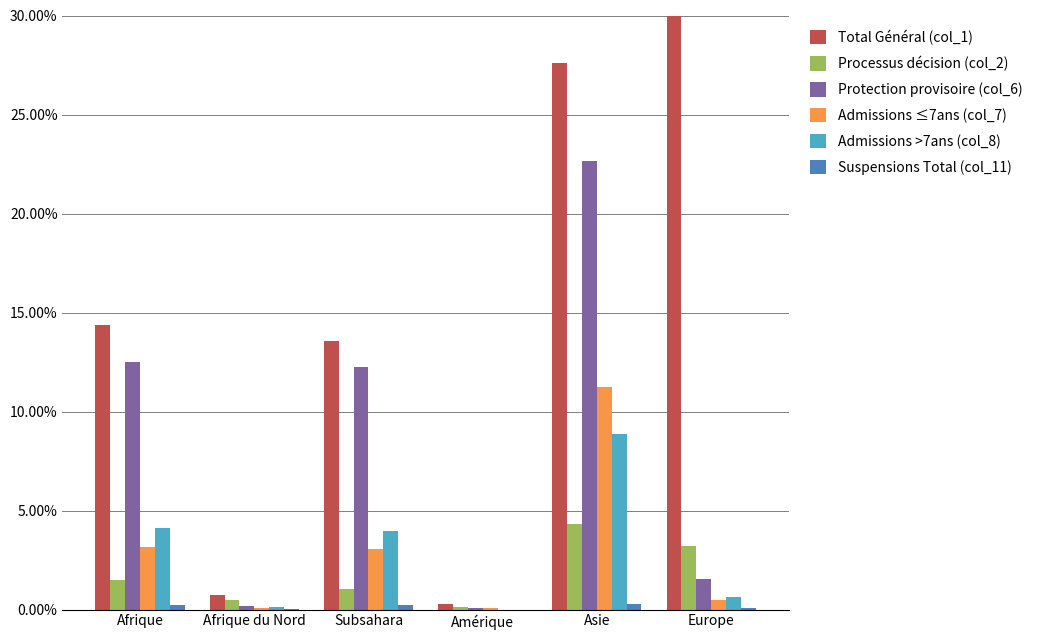

Count the Suspensions Total (col_11) values in the range 0 to 1.

6